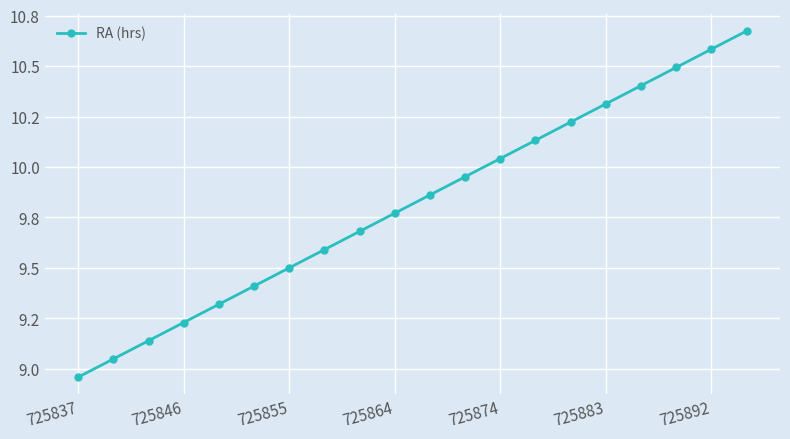

Does the chart display data point markers on the line(s)?

Yes